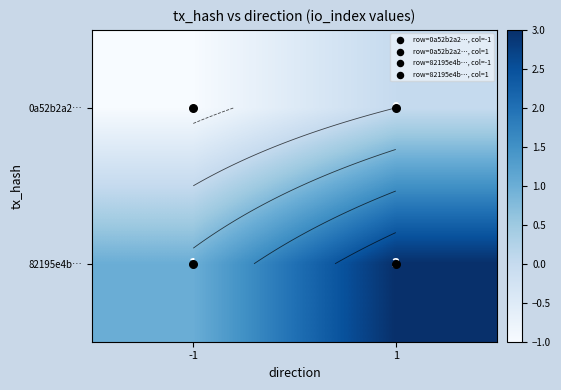

What is the minimum value for 82195e4b…?

1